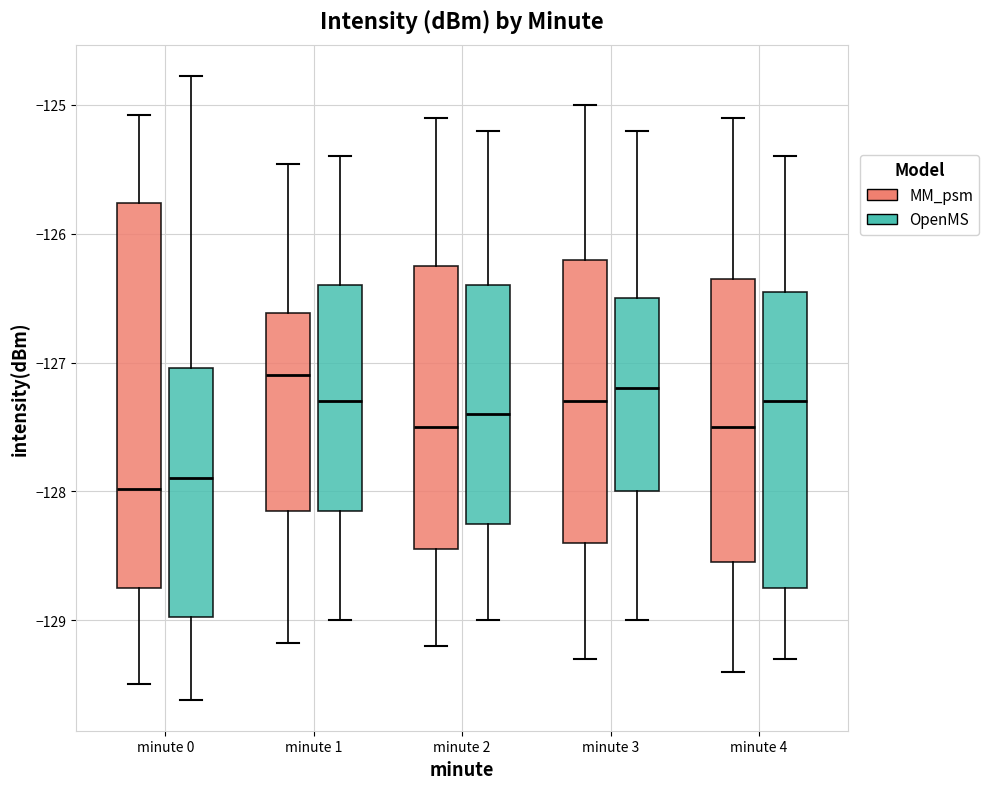

Comparing the boxes themselves (not the whiskers), which one is the tallest?

minute 0 (MM_psm)